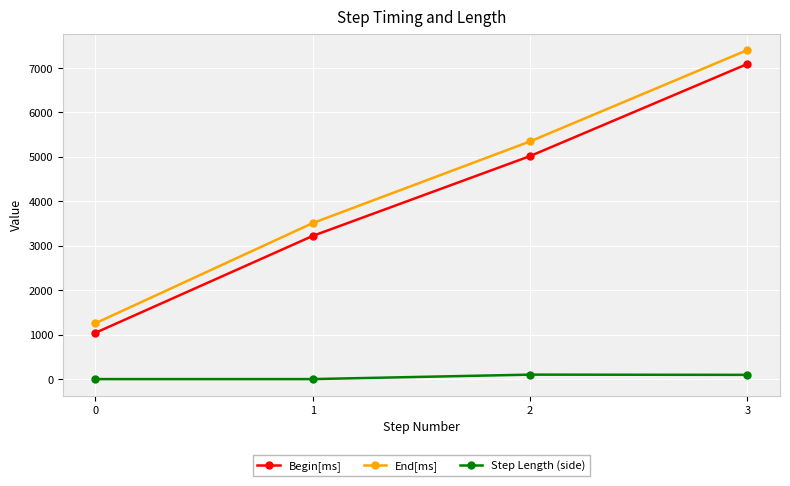

True or false: End[ms] has more than 0 points higher than both neighbors.

False